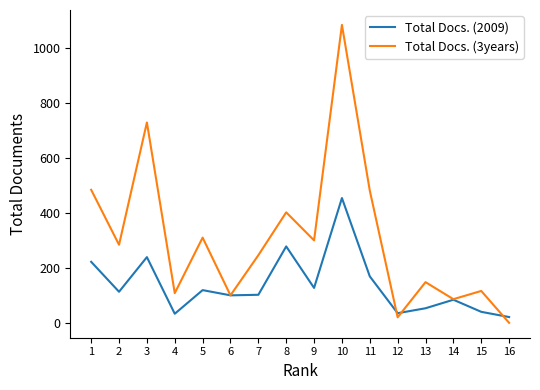

Which series ends up on top after the final intersection of Total Docs. (2009) and Total Docs. (3years)?

Total Docs. (2009)